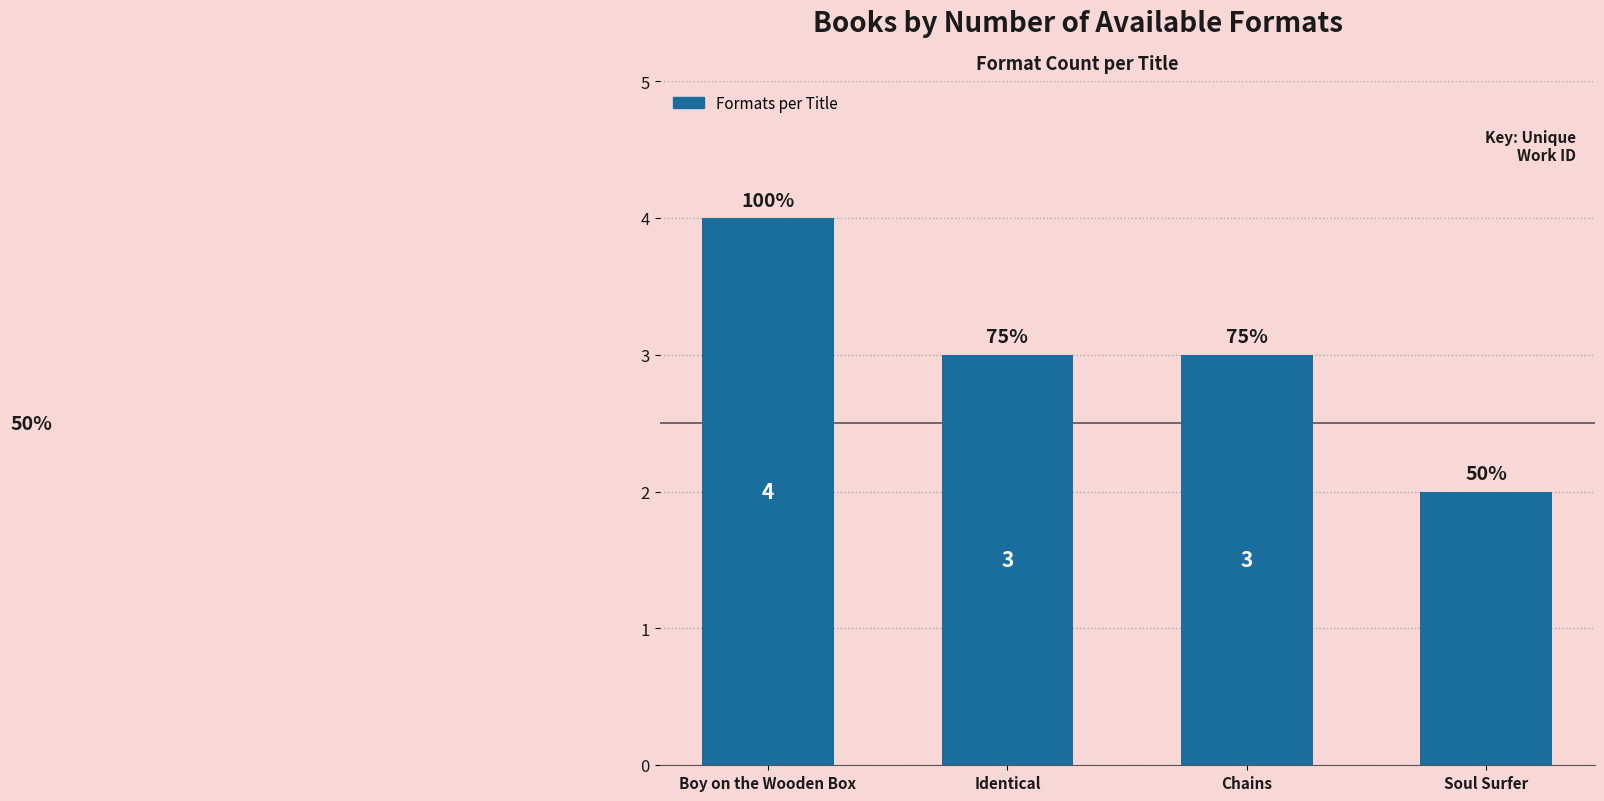

The chart shows a value of 3 at Chains. True or false?

True